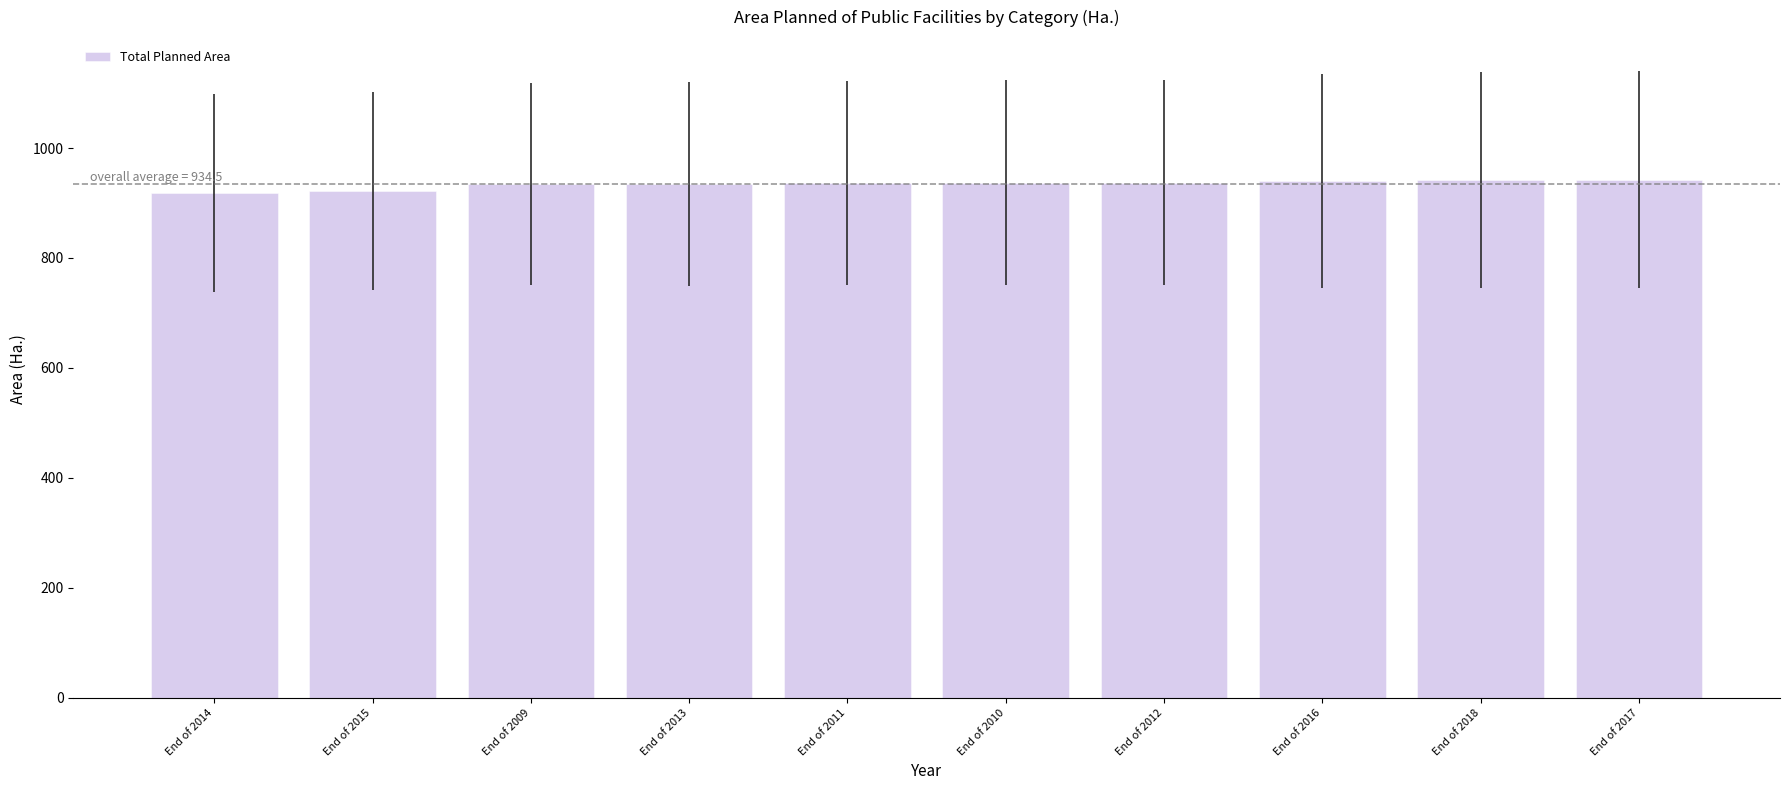

True or false: the data shows 936.6 at End of 2010.

True